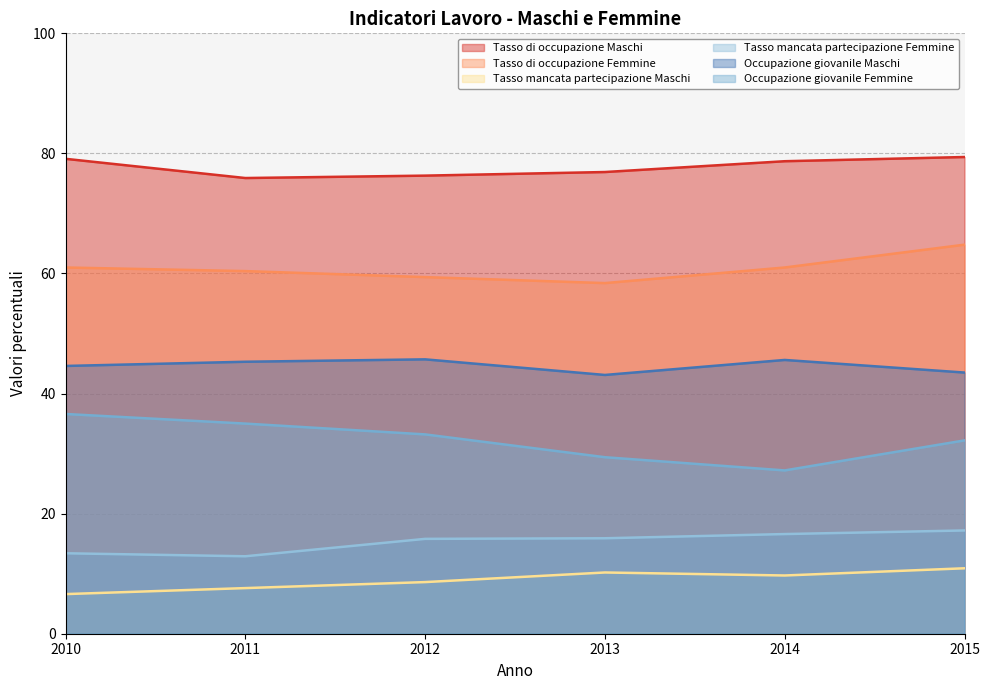

How many values in the Occupazione giovanile Maschi series are below 45?

3